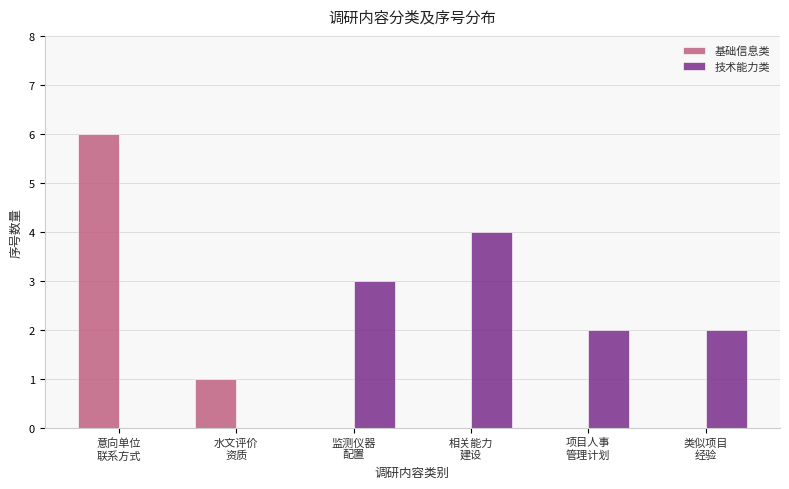

Reading left to right, what are all the values shown in this chart?

基础信息类: 意向单位
联系方式=6	水文评价
资质=1	监测仪器
配置=0	相关能力
建设=0	项目人事
管理计划=0	类似项目
经验=0
技术能力类: 意向单位
联系方式=0	水文评价
资质=0	监测仪器
配置=3	相关能力
建设=4	项目人事
管理计划=2	类似项目
经验=2